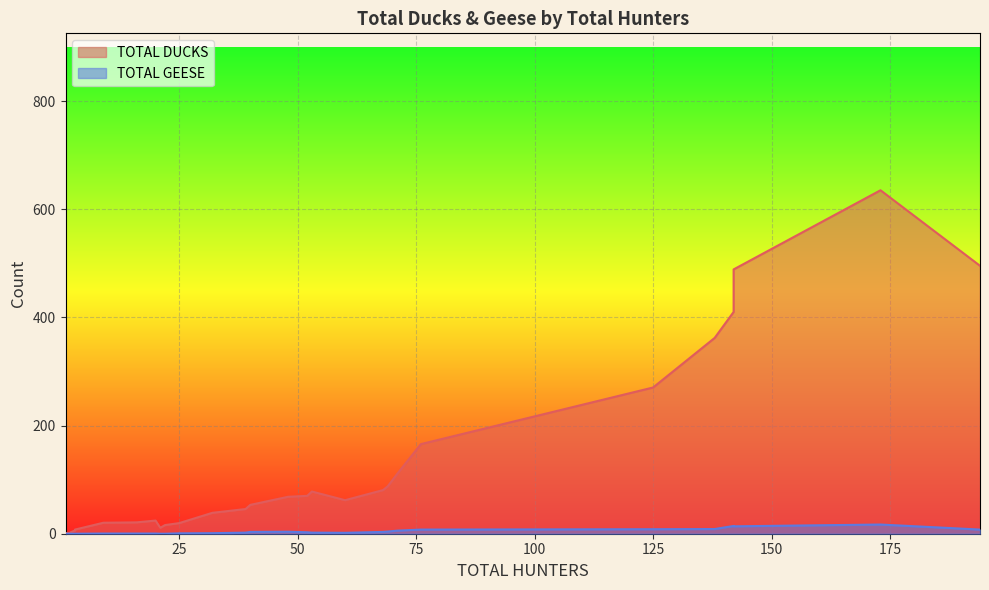

How many distinct data groups are displayed?

2